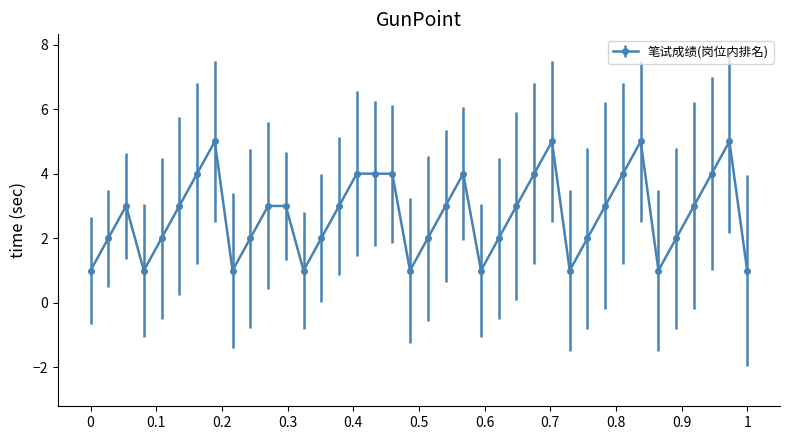

What is the sum of all values?

104